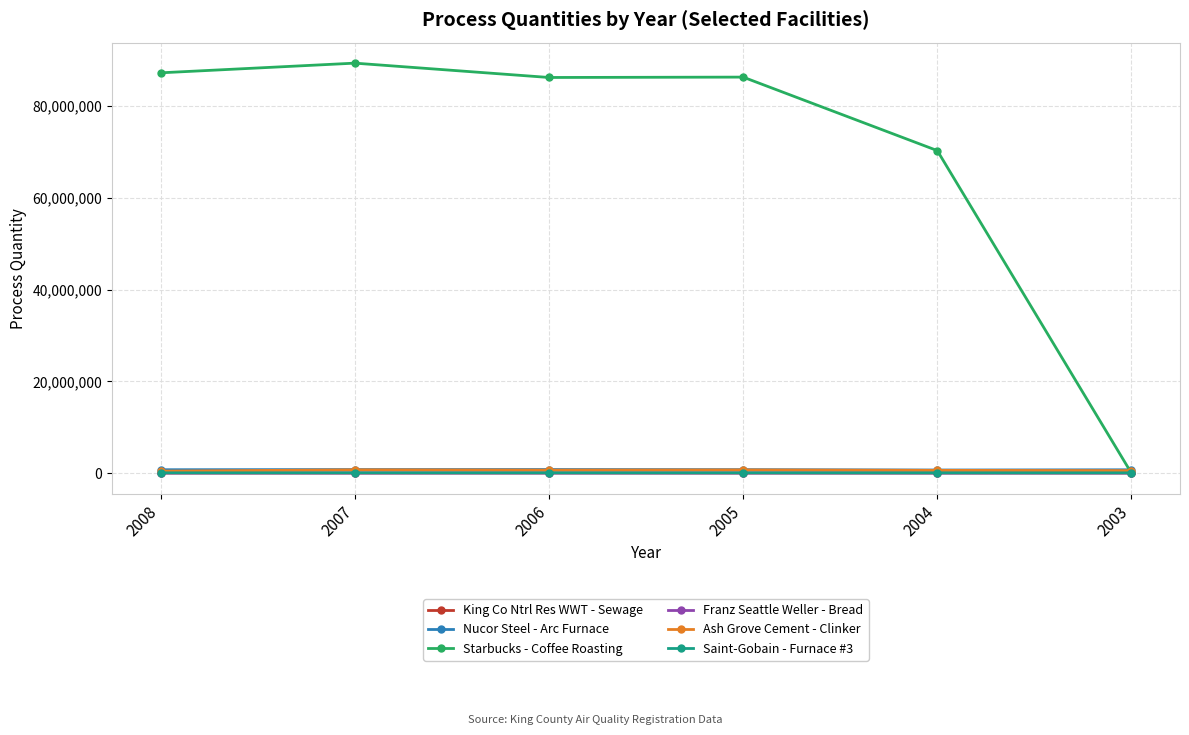

True or false: Saint-Gobain - Furnace #3 has more than 0 points higher than both neighbors.

True